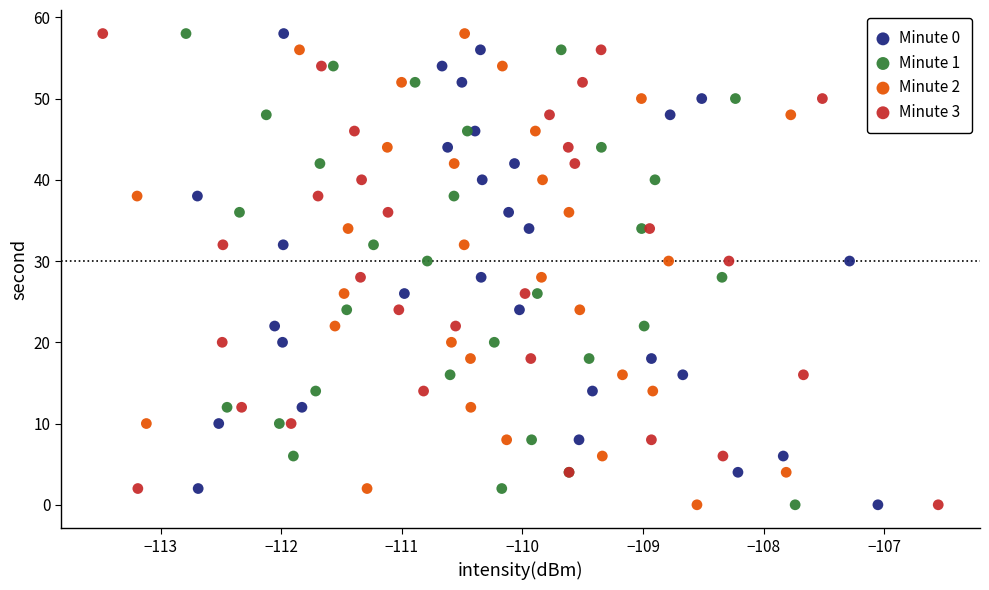

What are all the series names shown in the legend?

Minute 0, Minute 1, Minute 2, Minute 3